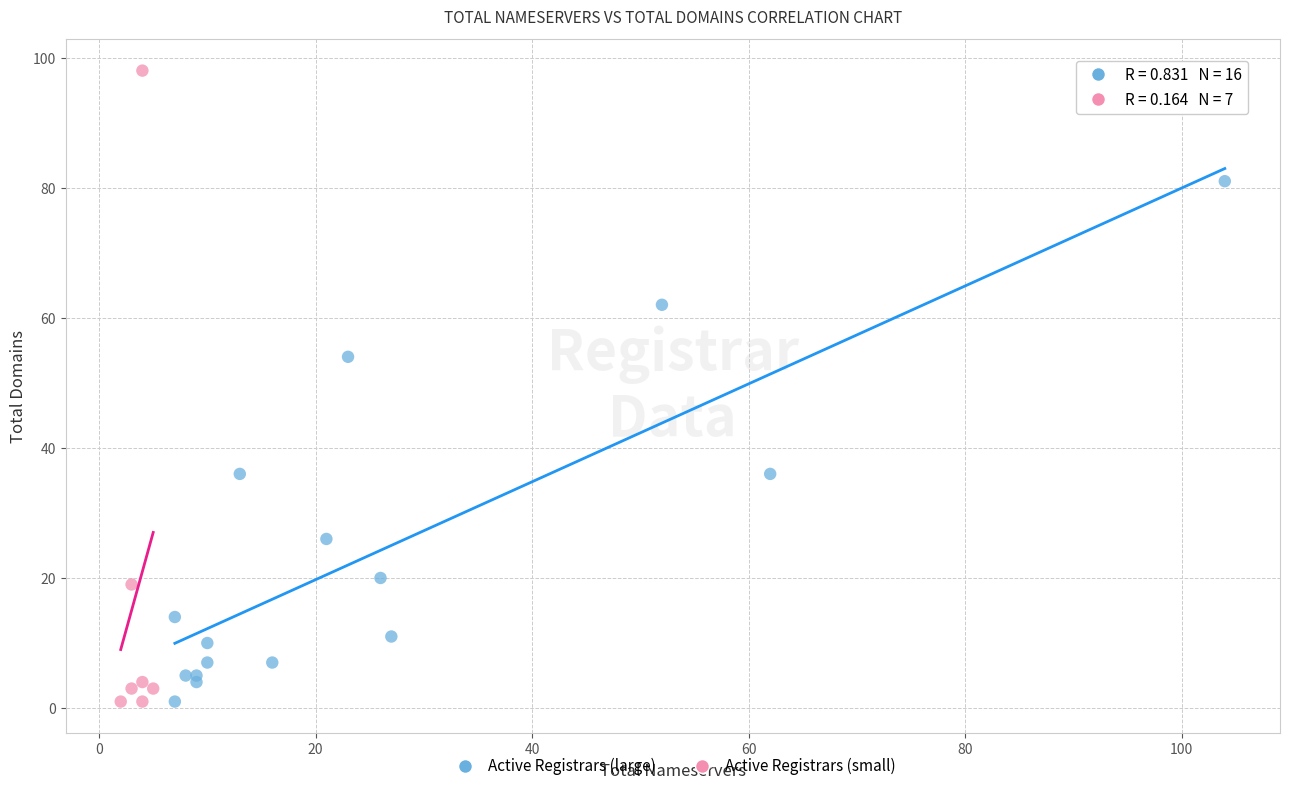

What are all the series names shown in the legend?

Active Registrars (large), Active Registrars (small)